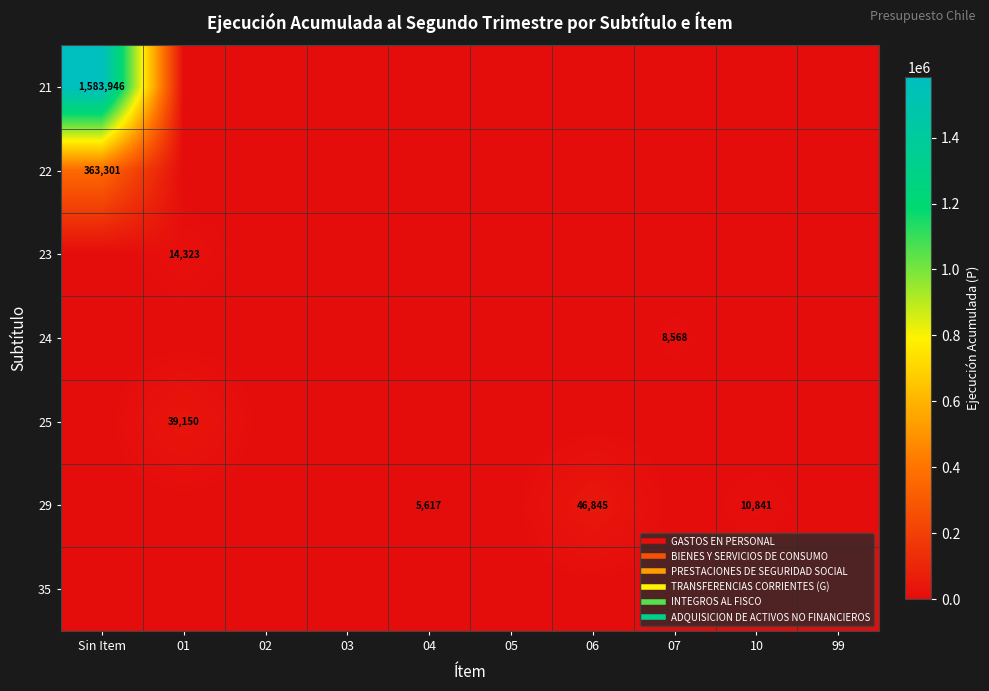

What is the difference between the maximum and second lowest values in the 21 series?

1583946